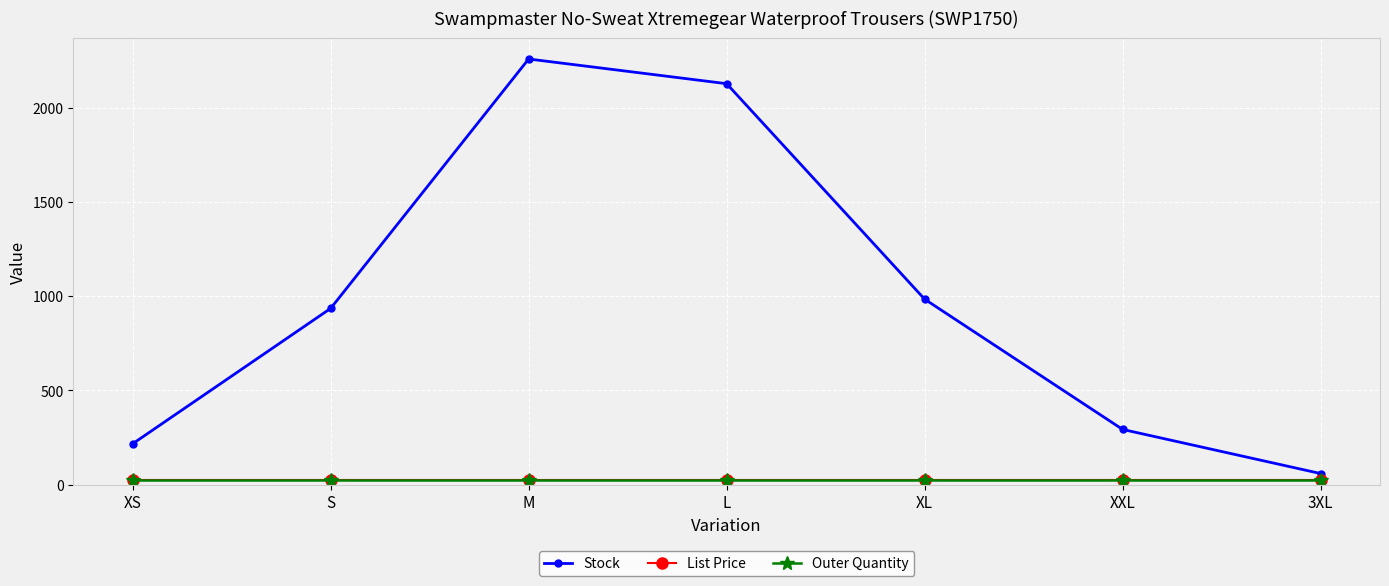

True or false: Stock has a value of 59.0 at 3XL.

True